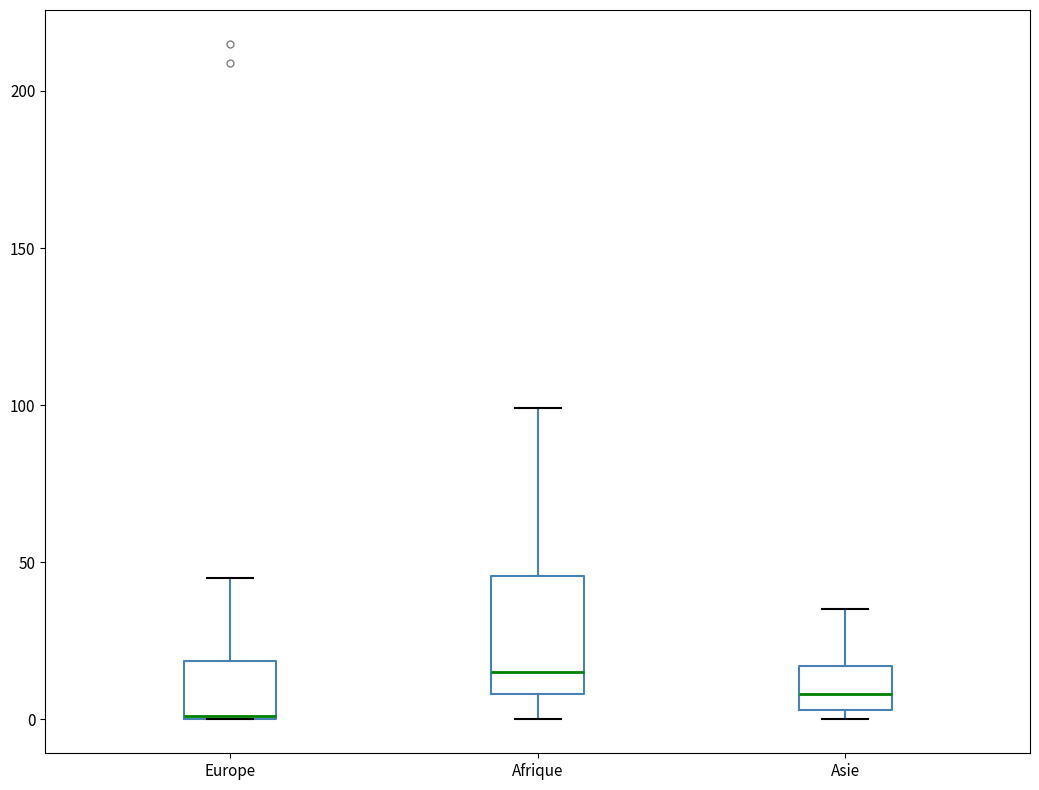

Which box has the lowest median line?

Europe